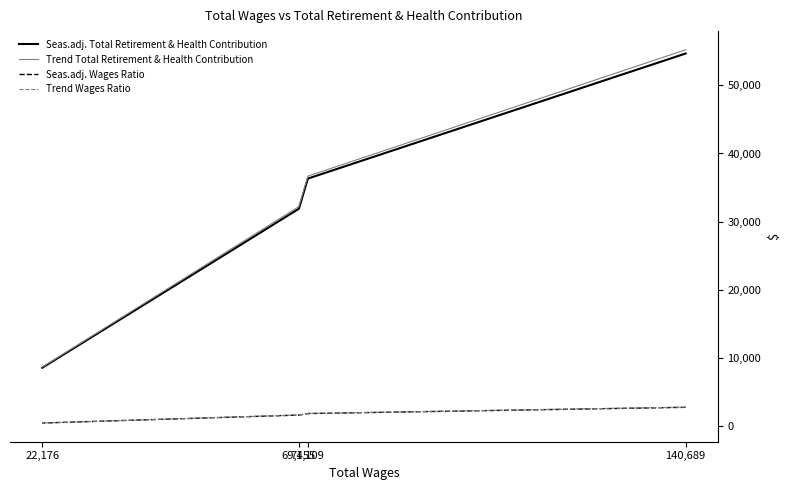

How many data points does each series have?

4